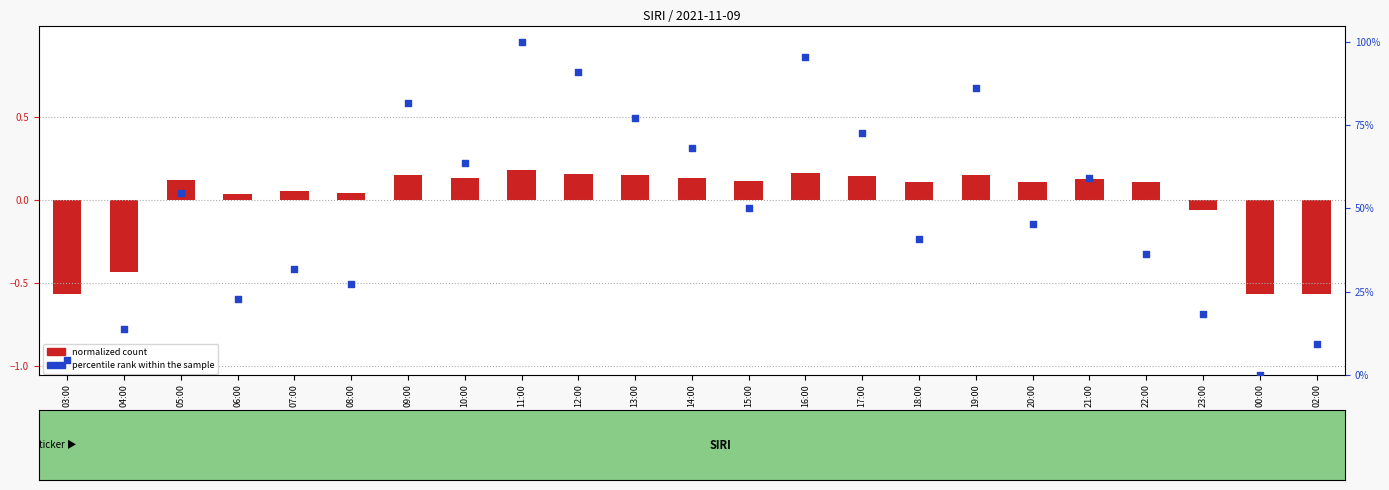

What is the total value across all series at 20:00?

45.6